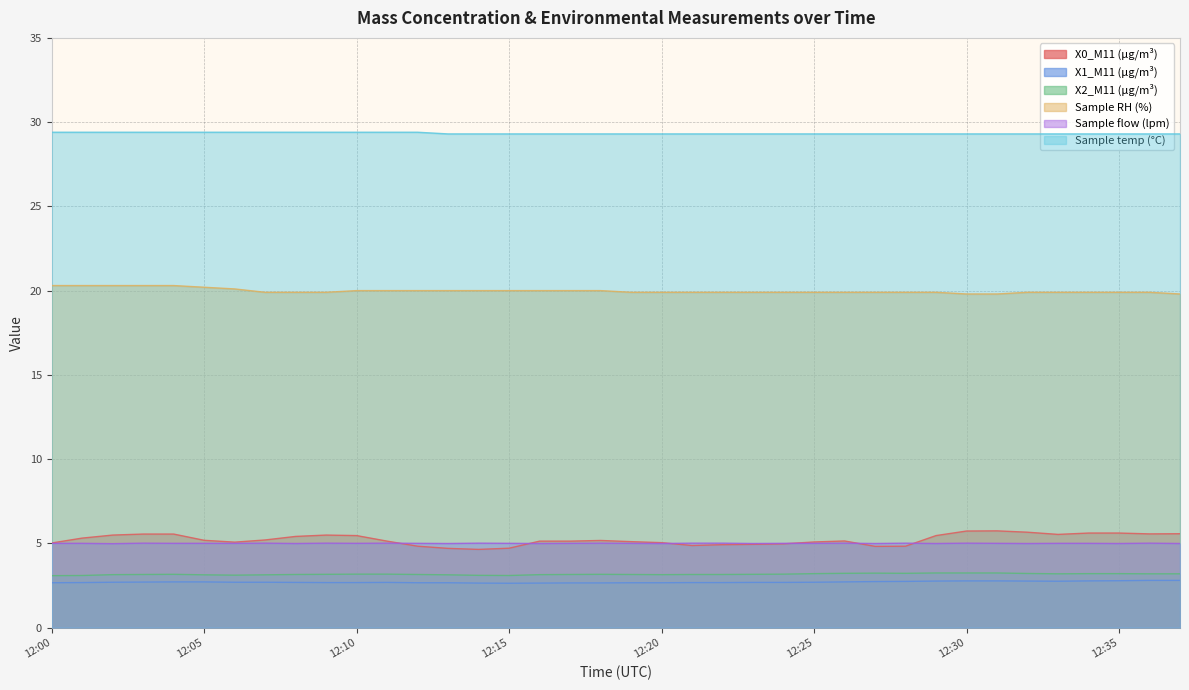

How many lines are shown in the chart?

6